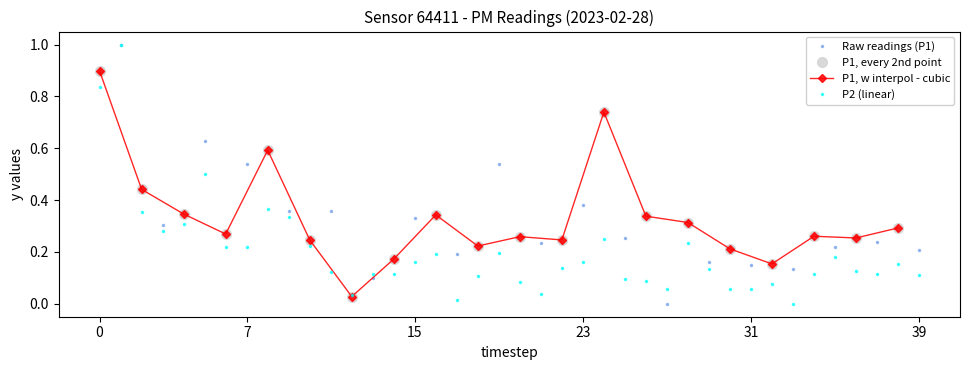

At how many categories does at least one series exceed 0?

40